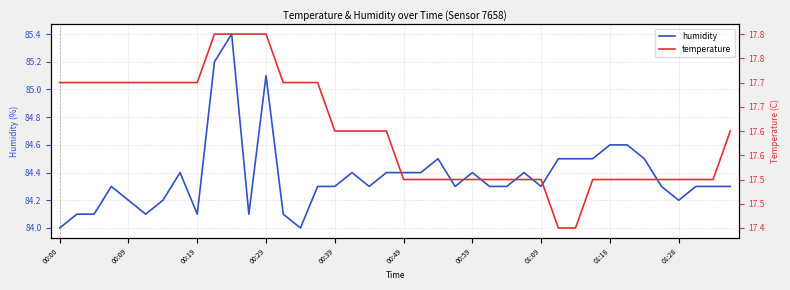

Does the chart have visible grid lines?

Yes